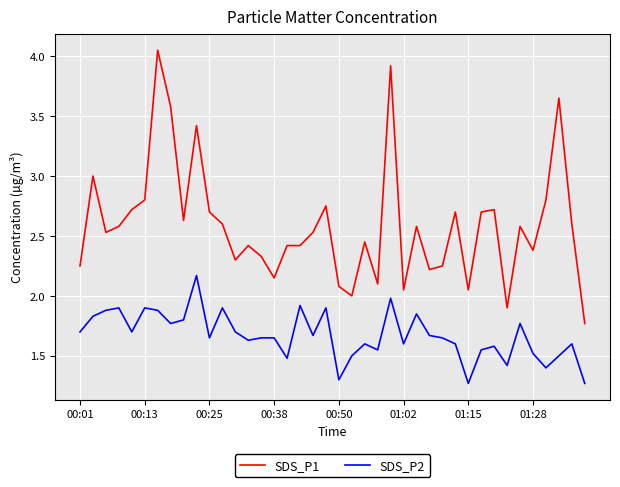

What is the difference between the maximum and minimum values in the SDS_P2 series?

0.9